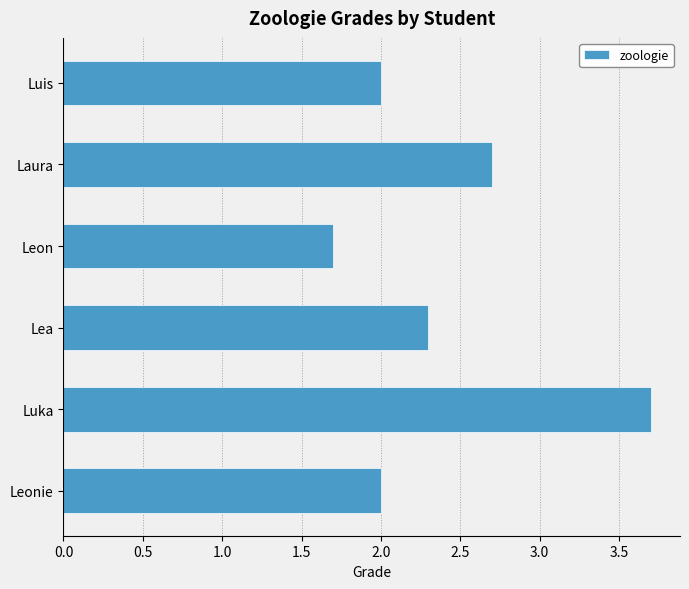

What is the average value?

2.4